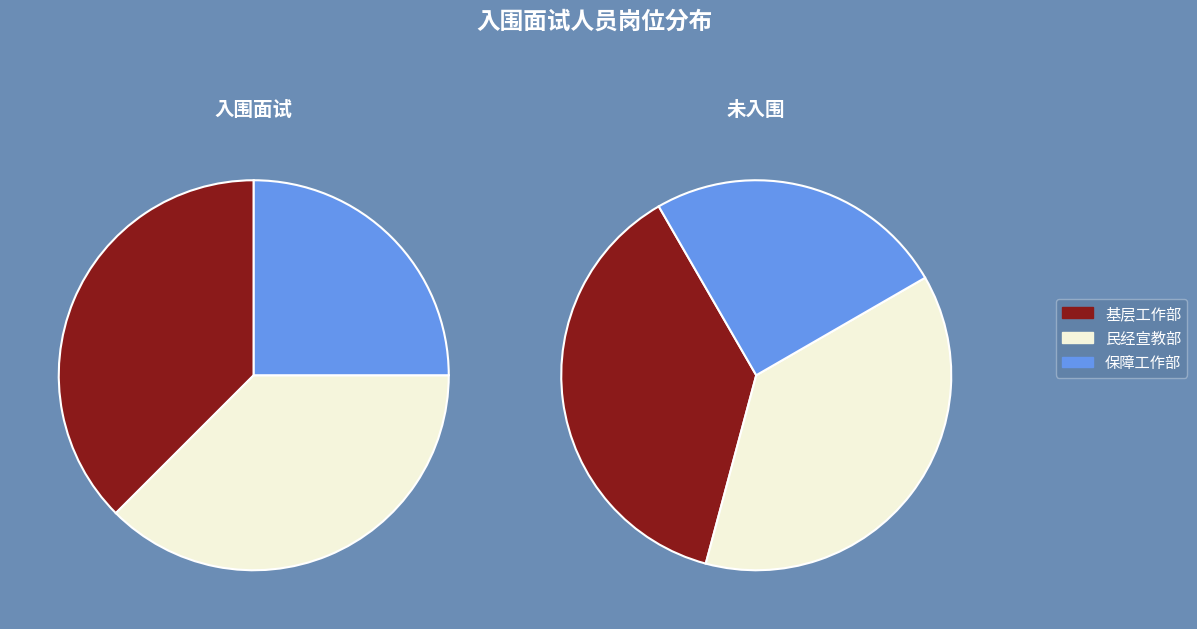

What is the smallest slice in the pie chart?

总工会保障工作部工作人员